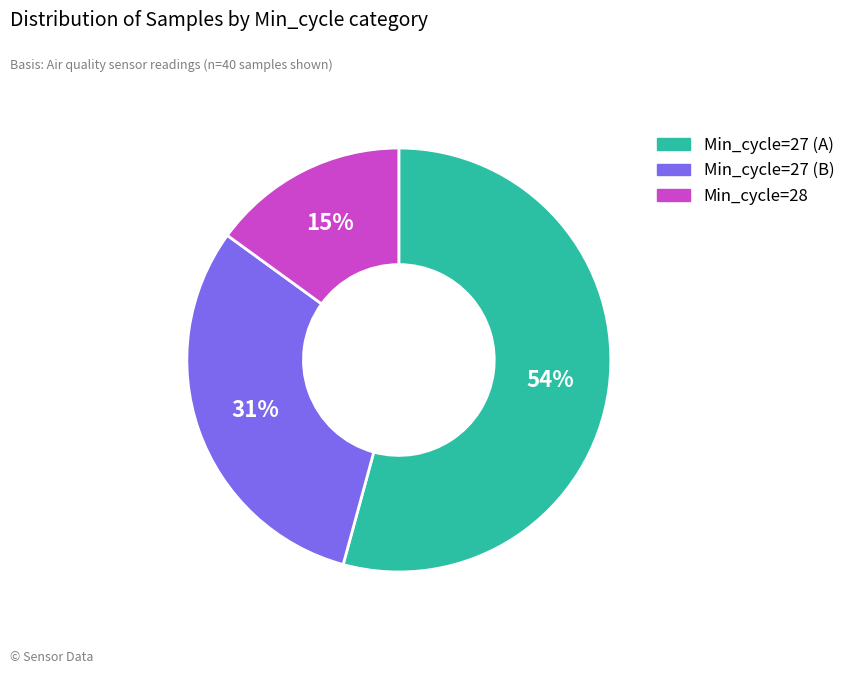

To the nearest percent, what is the average slice percentage?

33%